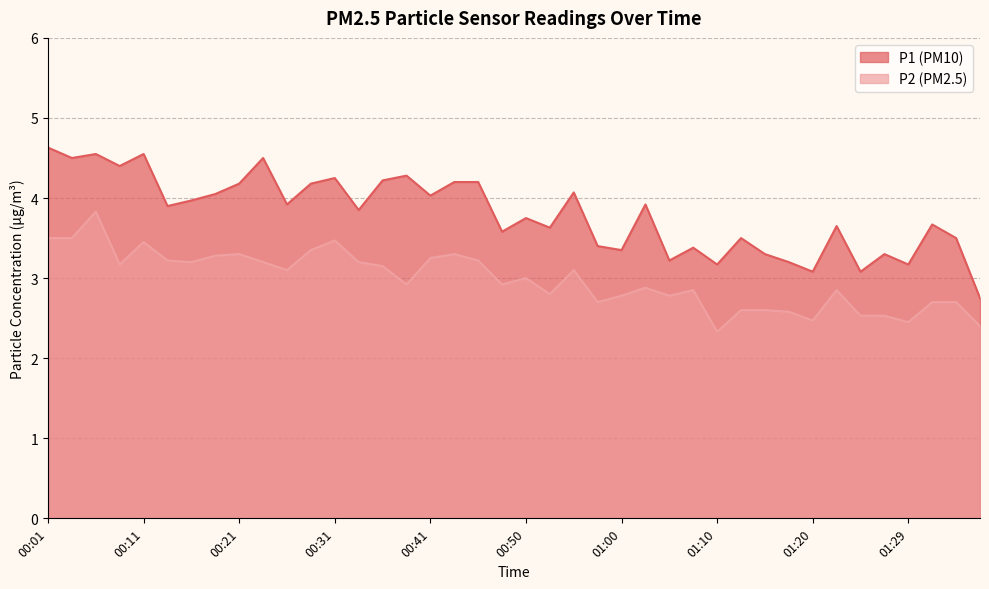

At how many categories does at least one series exceed 2?

40